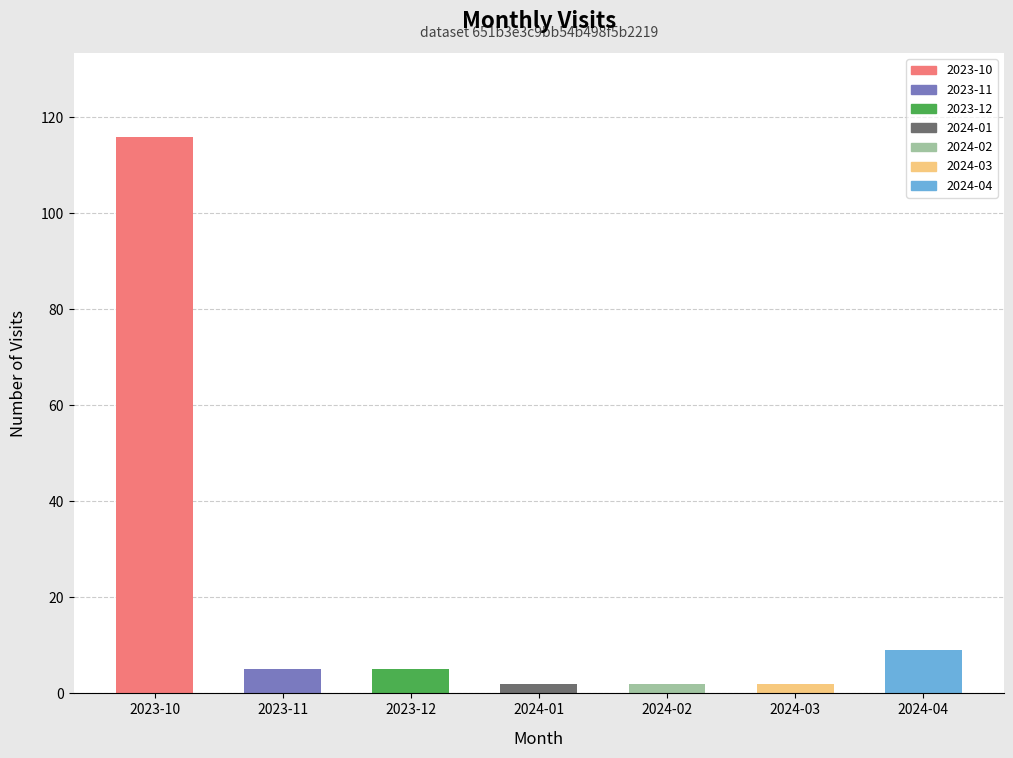

Reading right to left, what are all the values shown in this chart?

2024-04=9	2024-03=2	2024-02=2	2024-01=2	2023-12=5	2023-11=5	2023-10=116